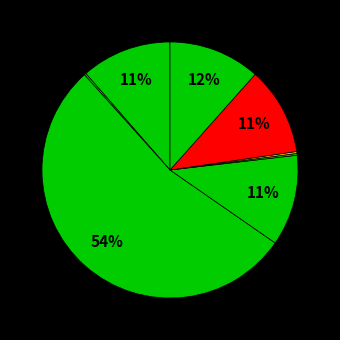

Which category accounts for the majority?

M.C. Higgins, the Great